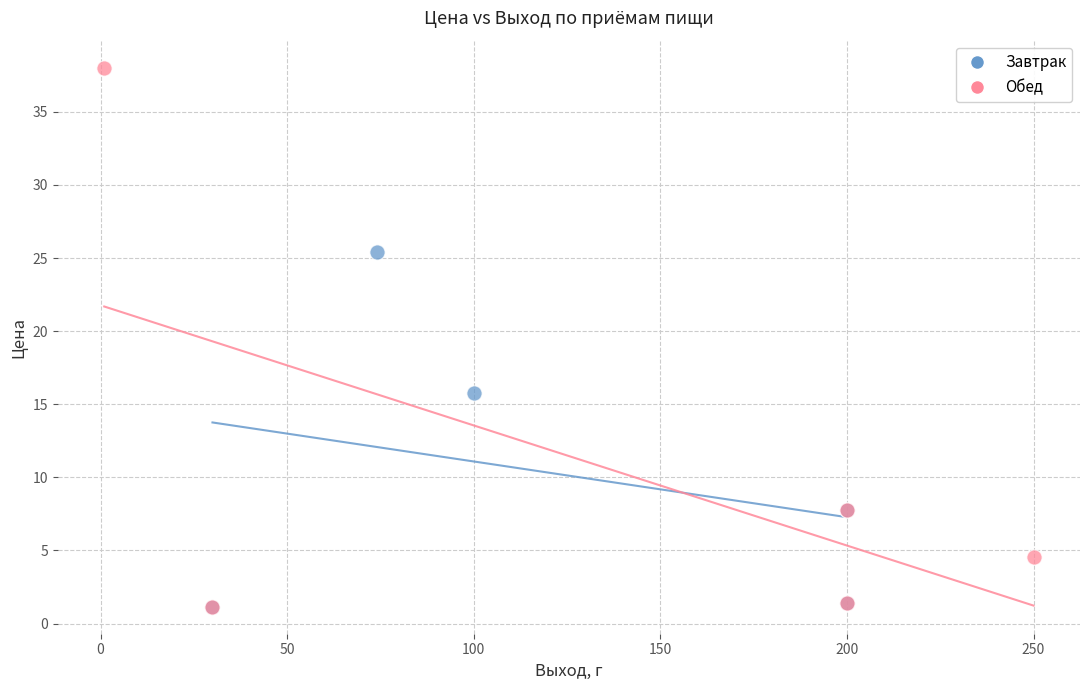

Which series has the widest spread of Y values?

Обед